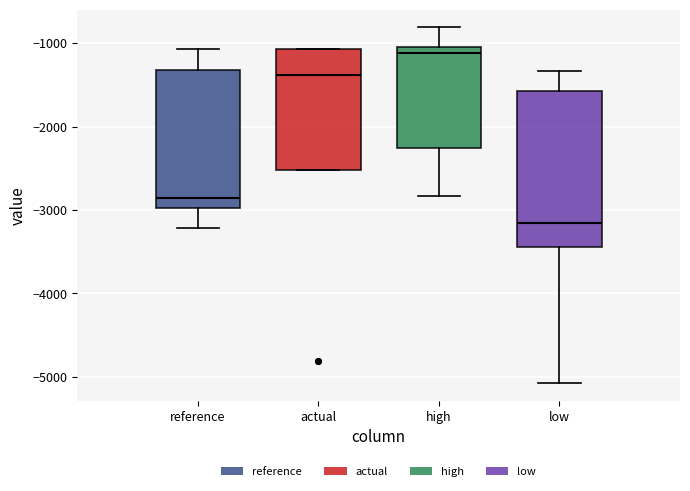

Which box's median line is the highest?

high